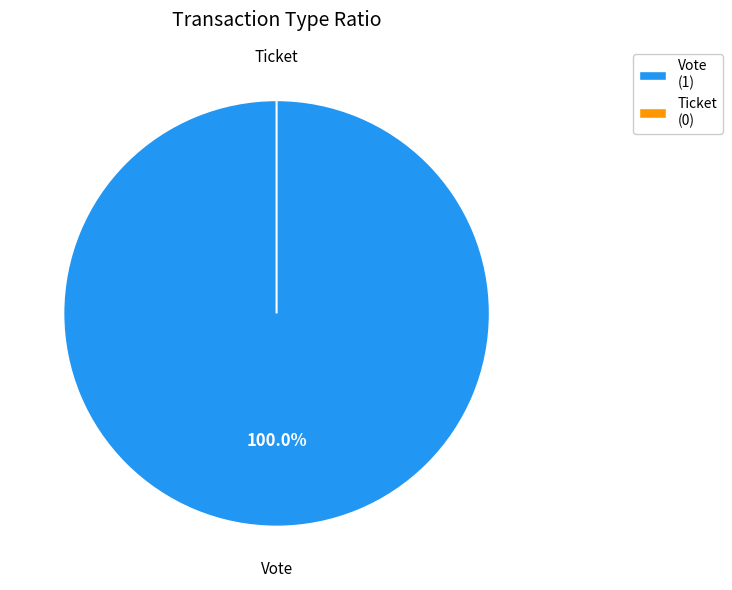

How many segments does this pie chart have?

2